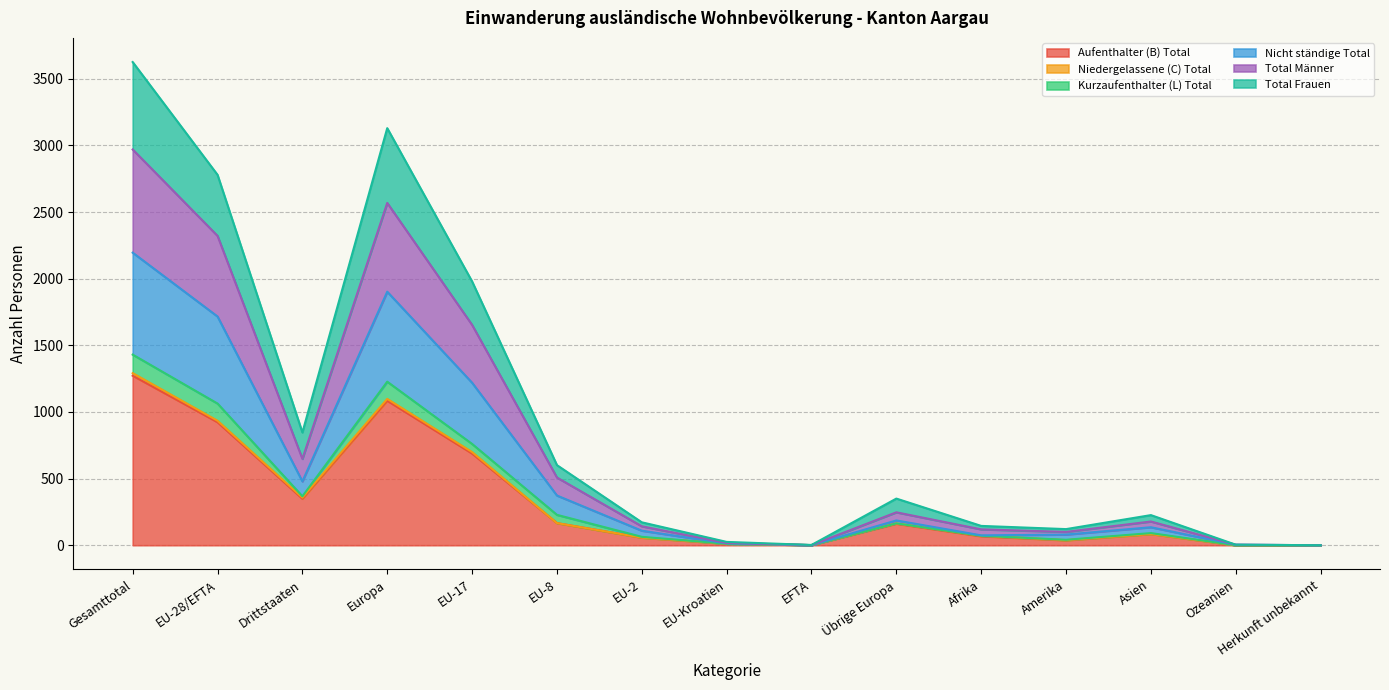

True or false: Aufenthalter (B) Total has more than 2 interior local peaks.

True